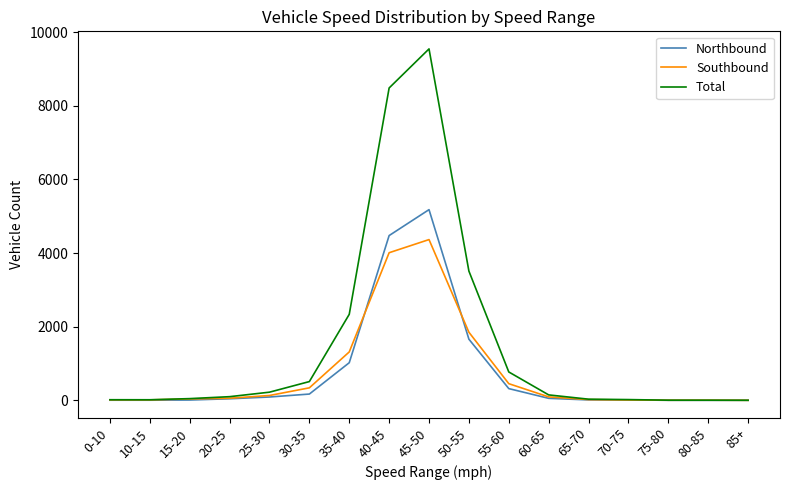

List the series in order of their peak value, highest first.

Total, Northbound, Southbound